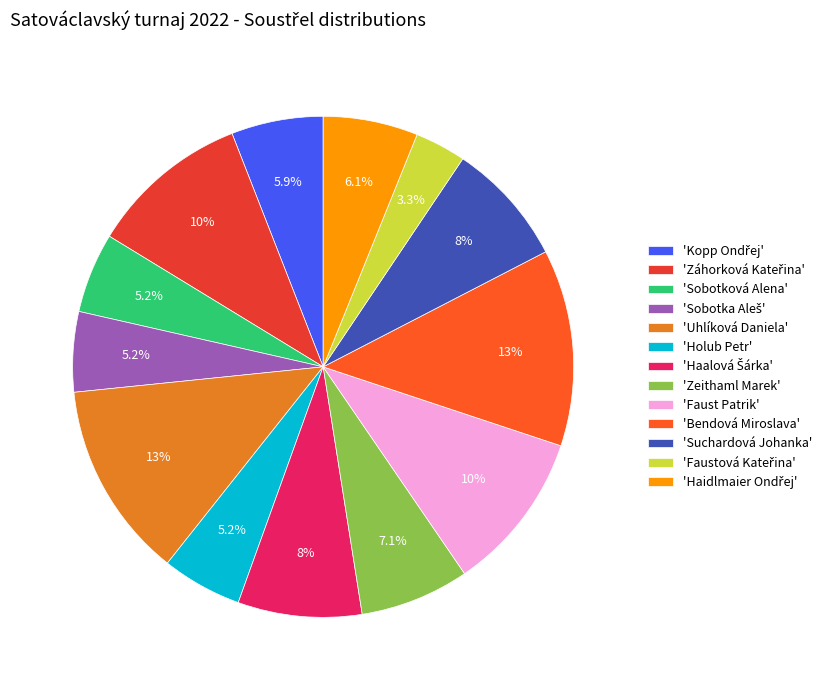

To the nearest percent, what is the difference between the largest and smallest slice percentages?

9%